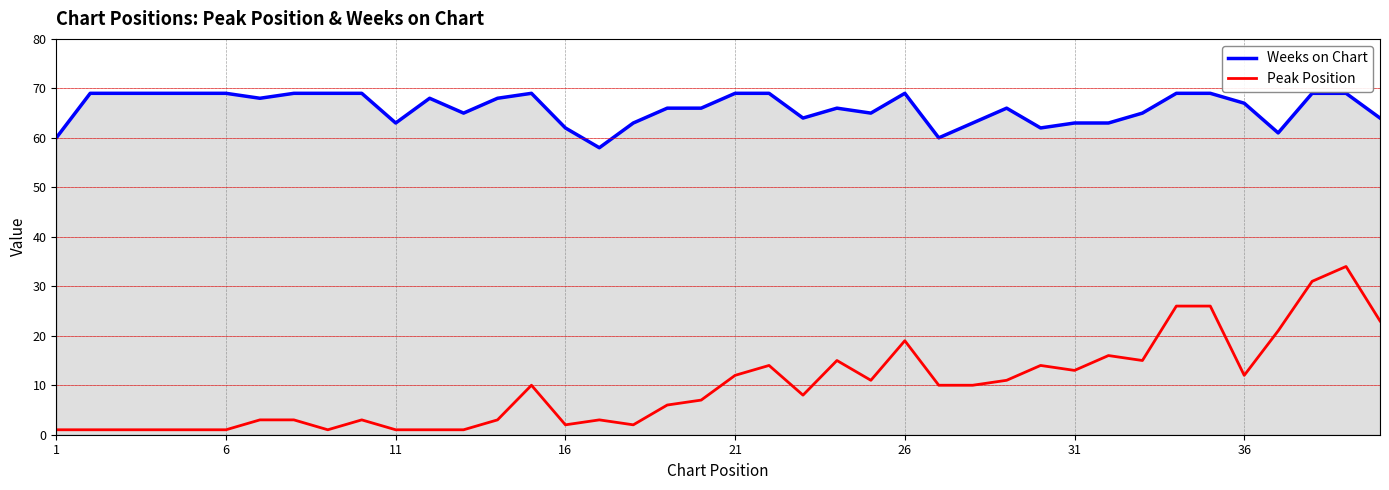

List the series in order of their peak value, lowest first.

Peak Position, Weeks on Chart